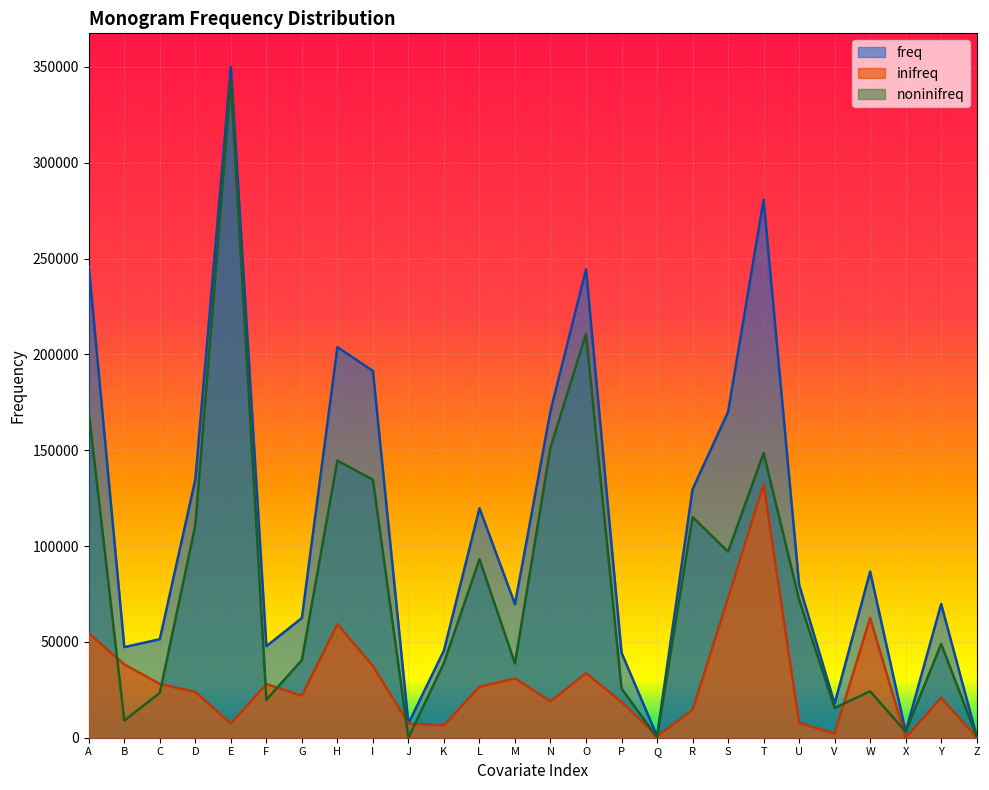

True or false: noninifreq and freq cross at least once.

False